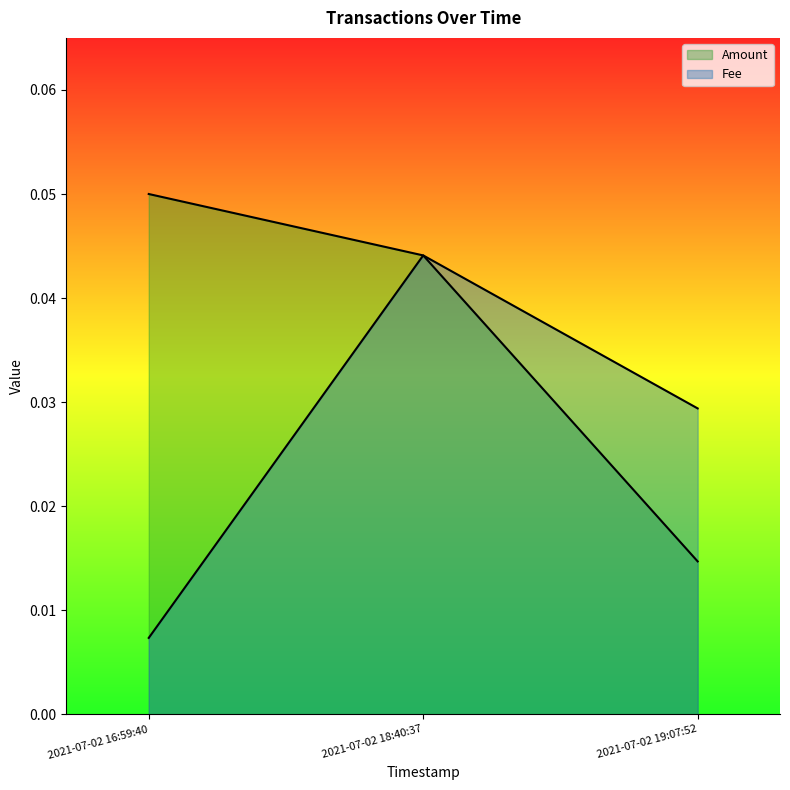

At which category is the sum across all series the highest?

2021-07-02 18:40:37